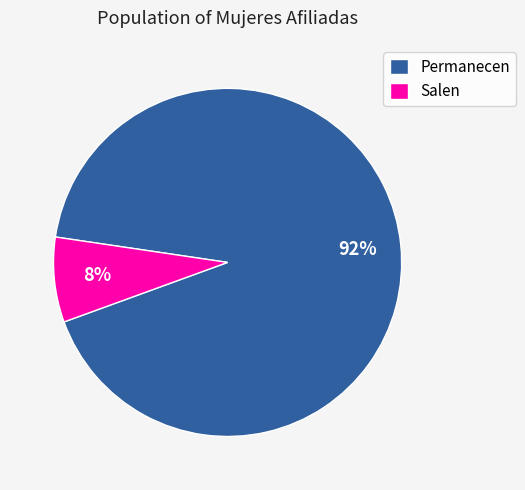

The Permanecen slice represents 92% of the pie. True or false?

True